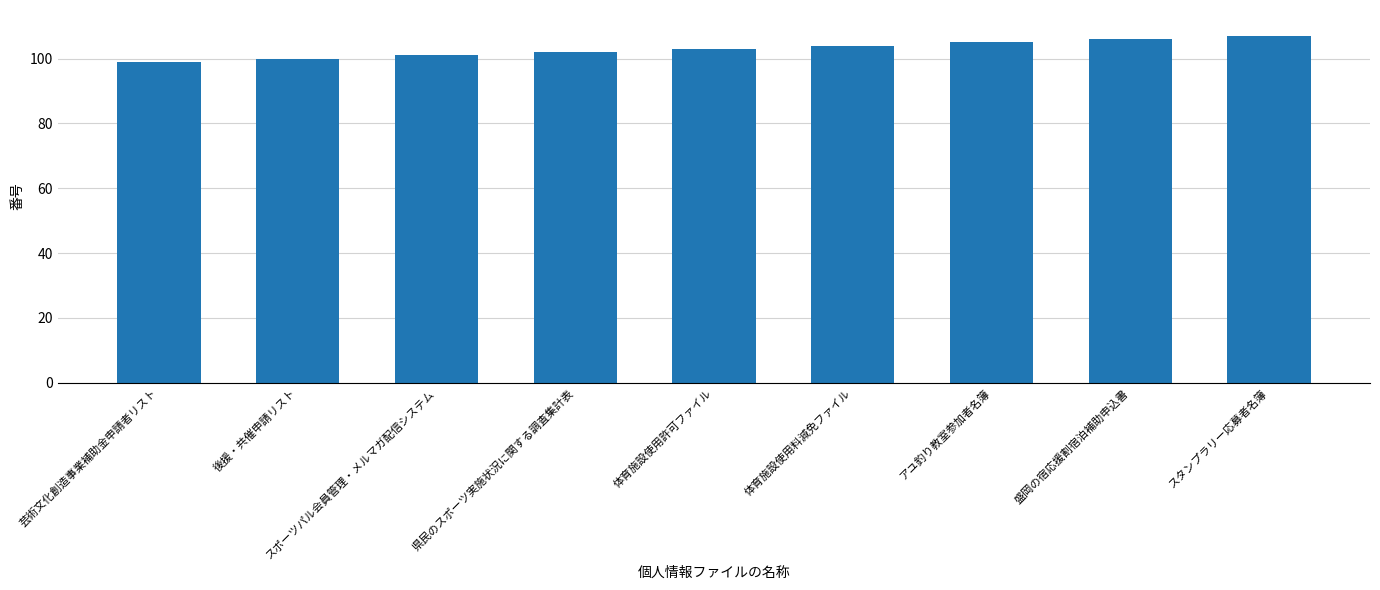

How many values are below 103?

4